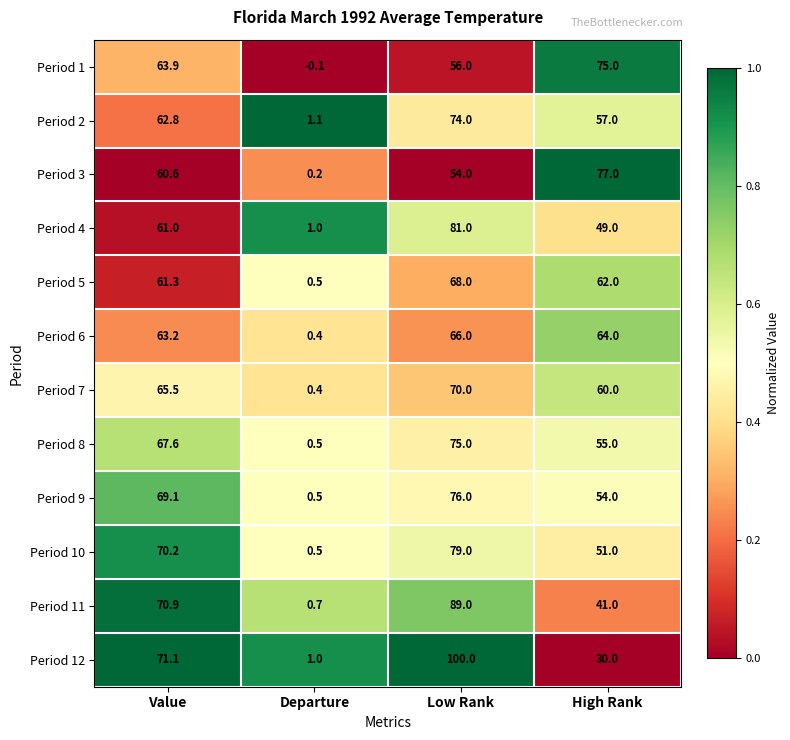

The Period 2 series shows 18.8 at High Rank. True or false?

False